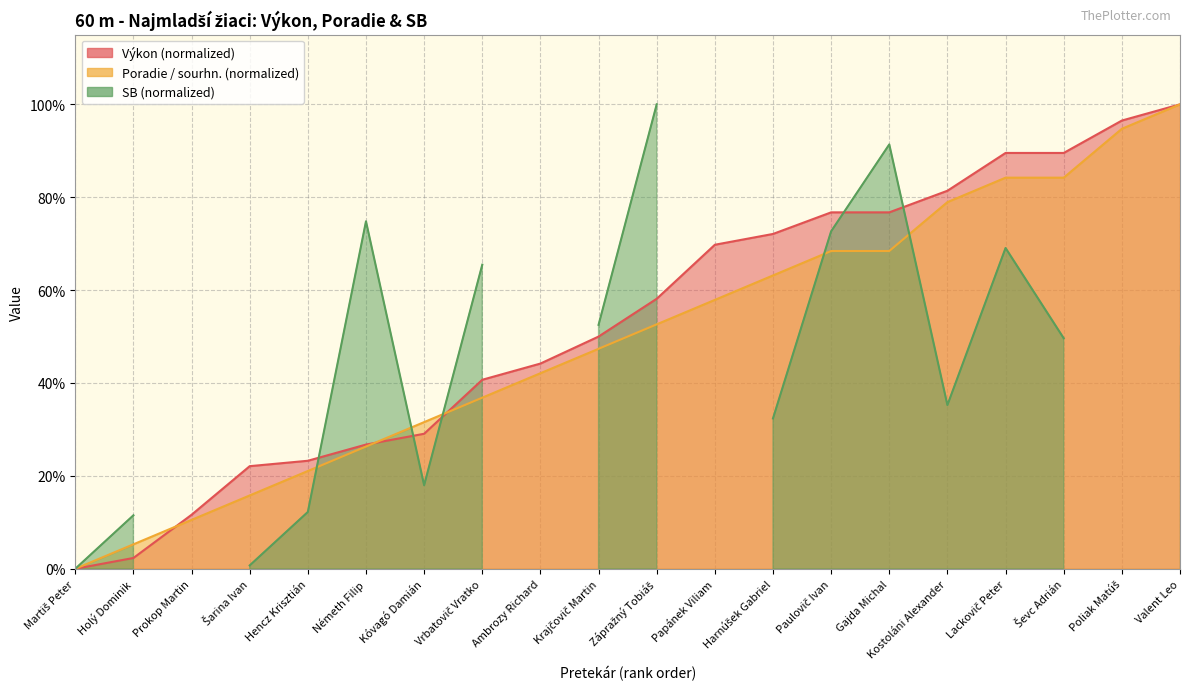

Between which two adjacent categories do Poradie (sourhn.) and Výkon first intersect?

Holý Dominik and Prokop Martin